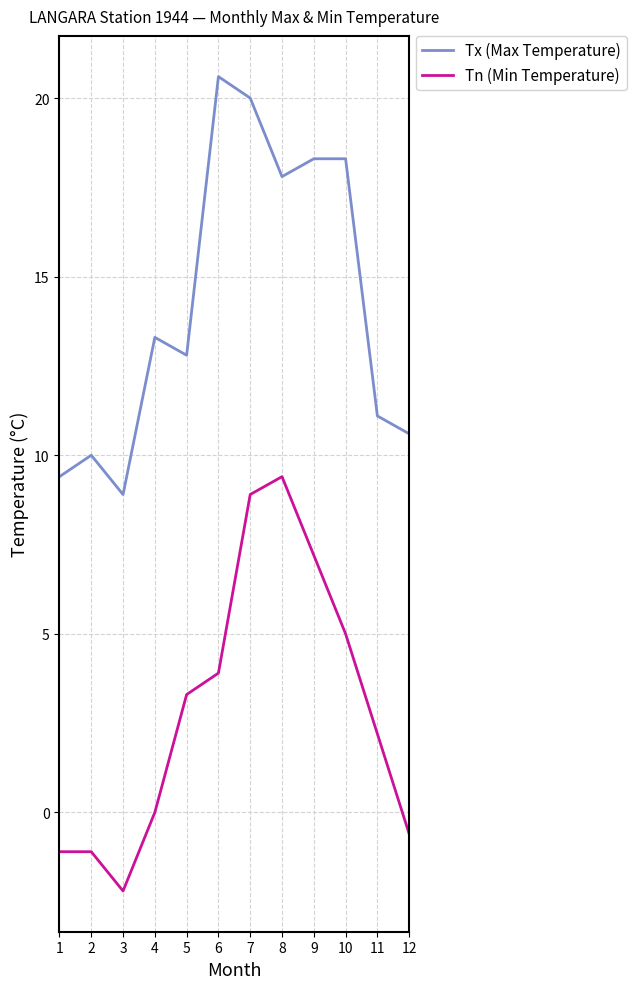

Reading left to right, what are all the values shown in this chart?

Tx (Max Temperature): 9.4	10.0	8.9	13.3	12.8	20.6	20.0	17.8	18.3	18.3	11.1	10.6
Tn (Min Temperature): -1.1	-1.1	-2.2	0.0	3.3	3.9	8.9	9.4	7.2	5.0	2.2	-0.6